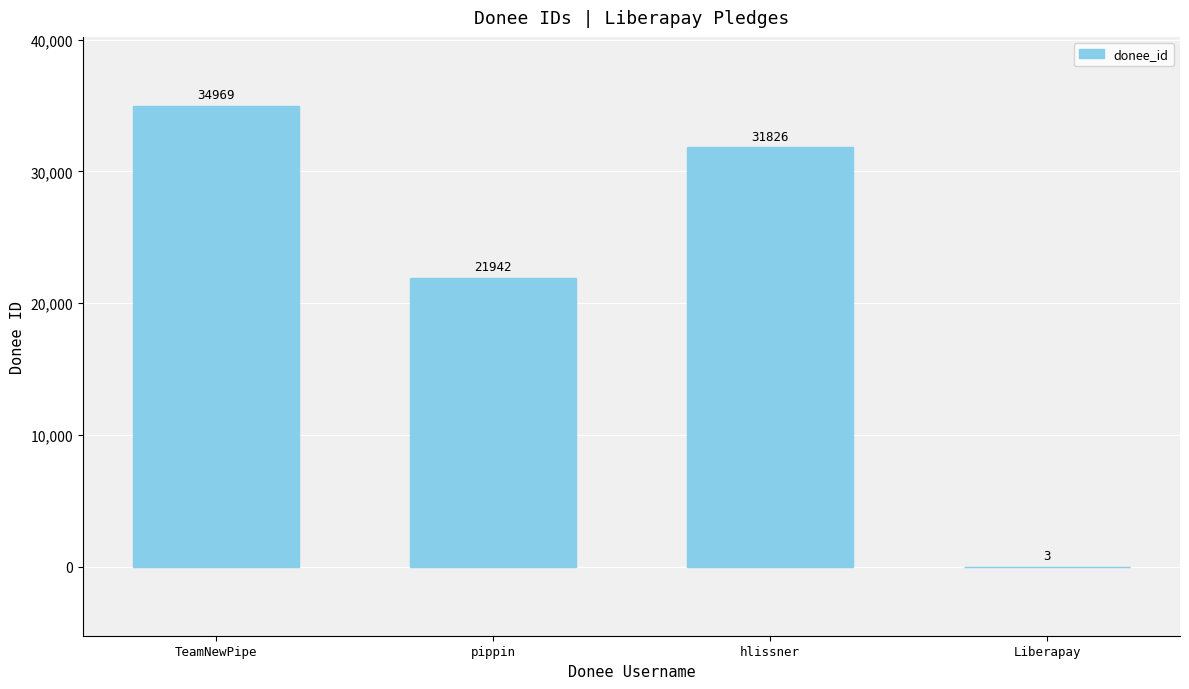

Is it true that the value at TeamNewPipe is 14135?

False